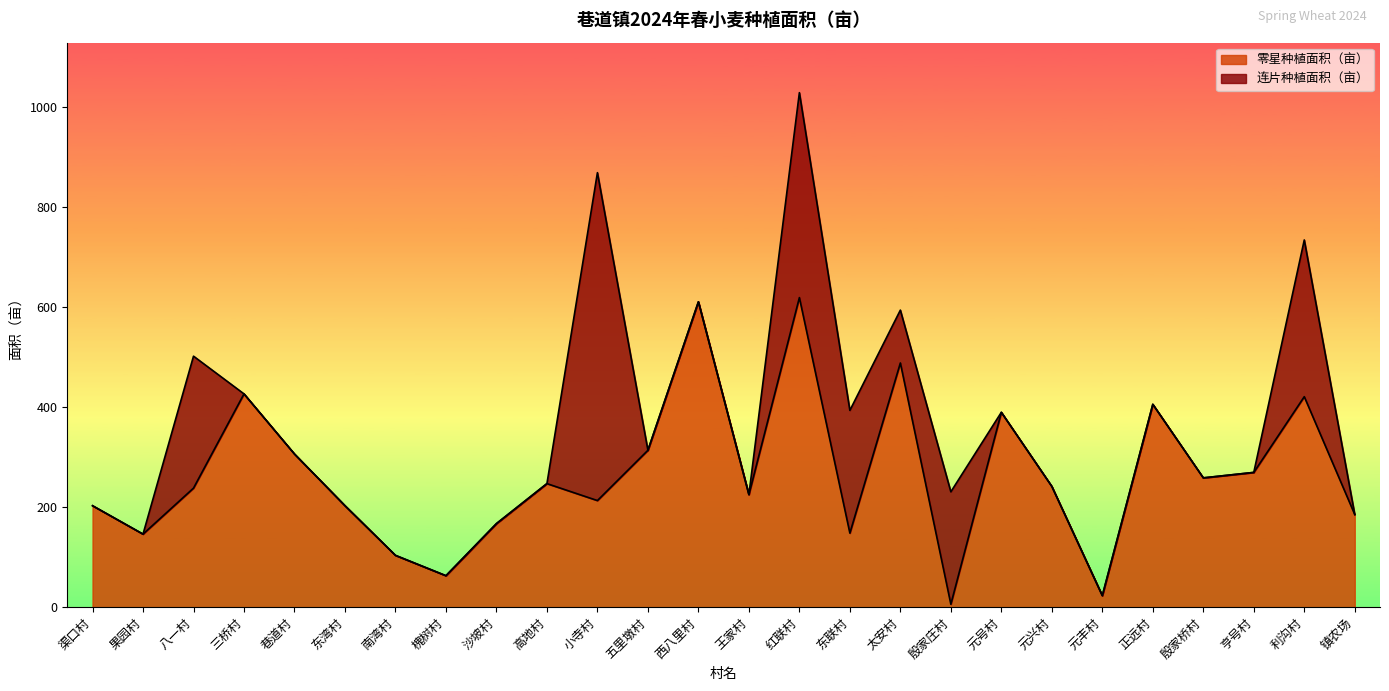

Does the chart display data point markers on the line(s)?

No